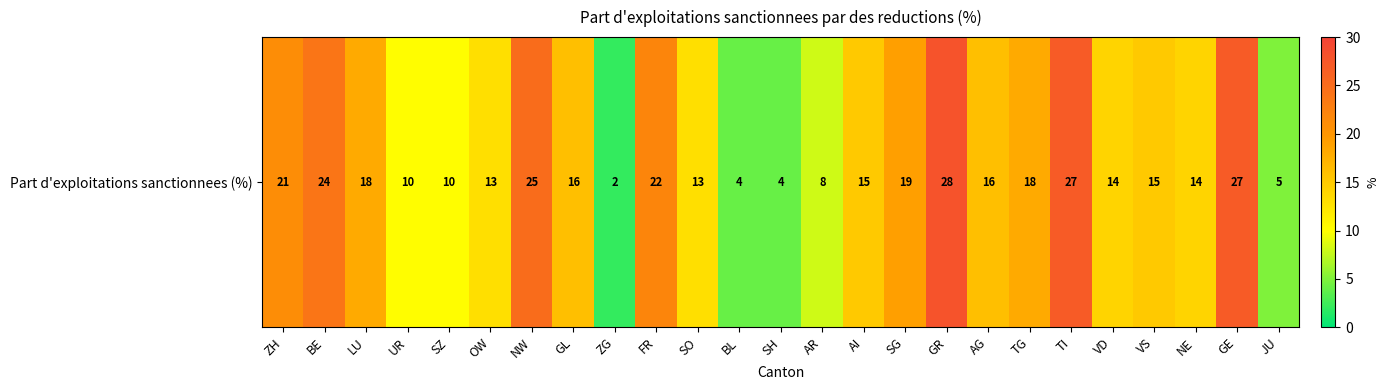

Rank the categories by value from lowest to highest.

ZG, BL, SH, JU, AR, UR, SZ, OW, SO, VD, NE, AI, VS, GL, AG, LU, TG, SG, ZH, FR, BE, NW, TI, GE, GR